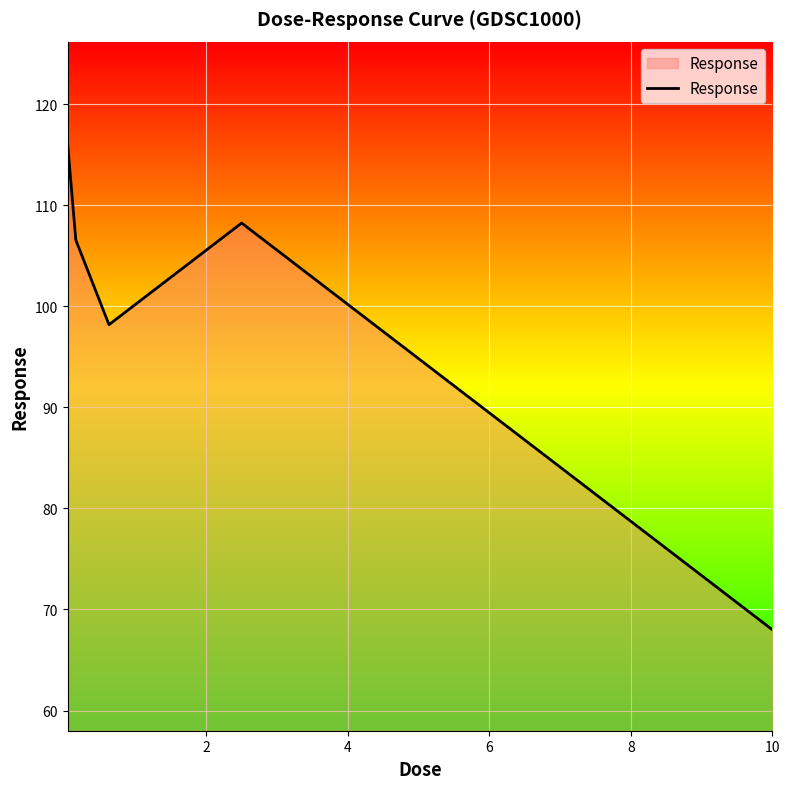

Does the chart display data point markers on the line(s)?

No